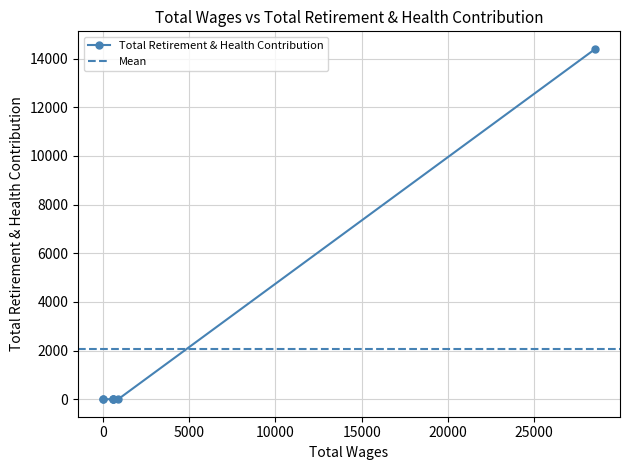

Which category has the lowest value across all series?

900.0